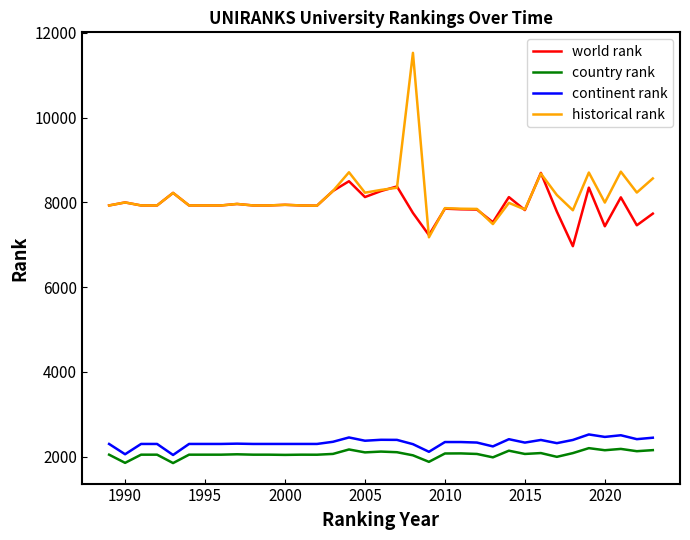

List the series in order of their peak value, highest first.

historical rank, world rank, continent rank, country rank